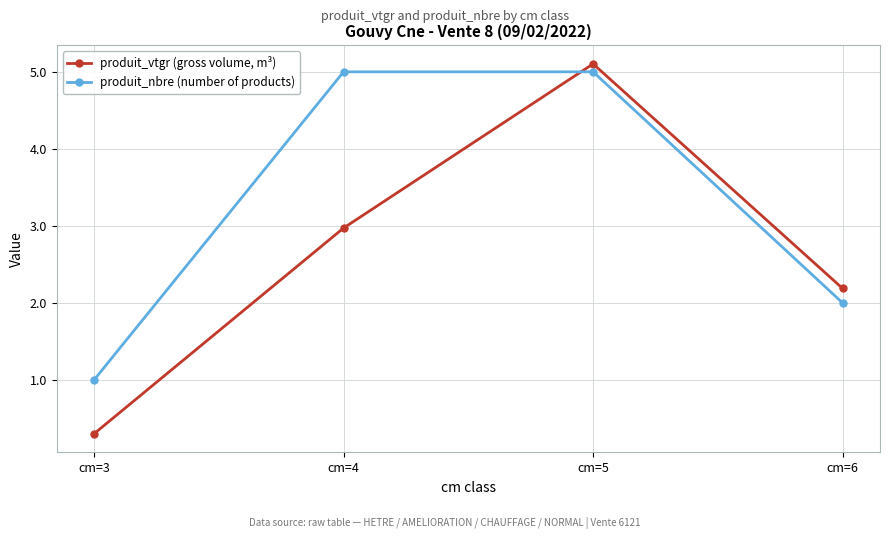

What is the value of the produit_vtgr (gross volume, m³) point at the 4th from the left?

2.2